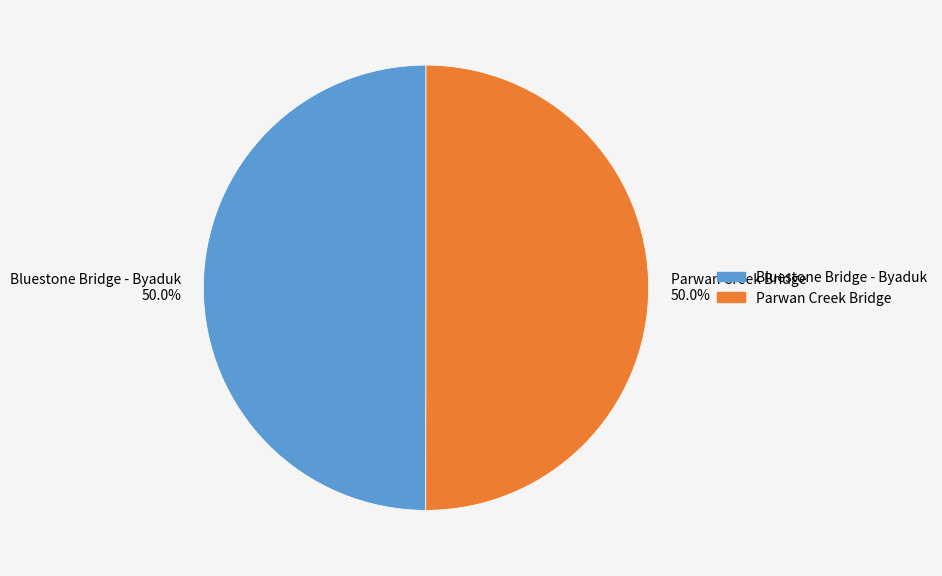

Approximately how many times larger is the value at Parwan Creek Bridge 50.0% compared to Bluestone Bridge - Byaduk 50.0%?

1.0